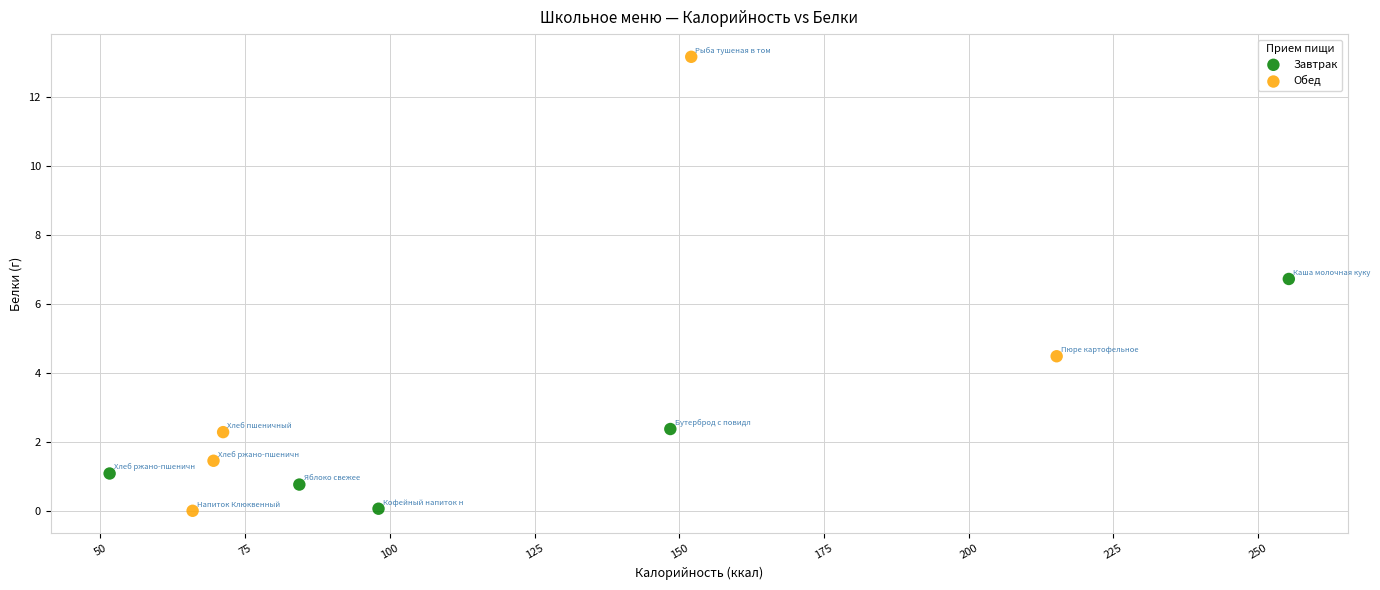

Which series has the widest spread of Y values?

Обед